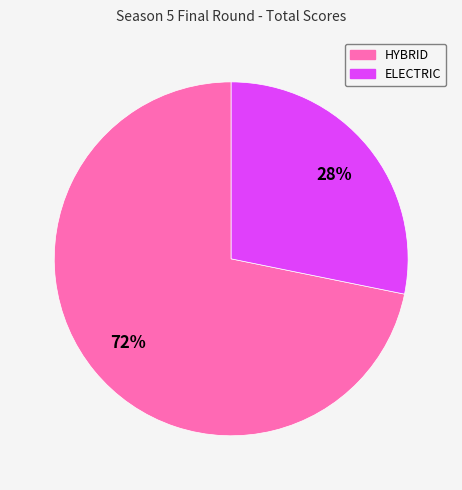

Count the number of slices in the pie.

2